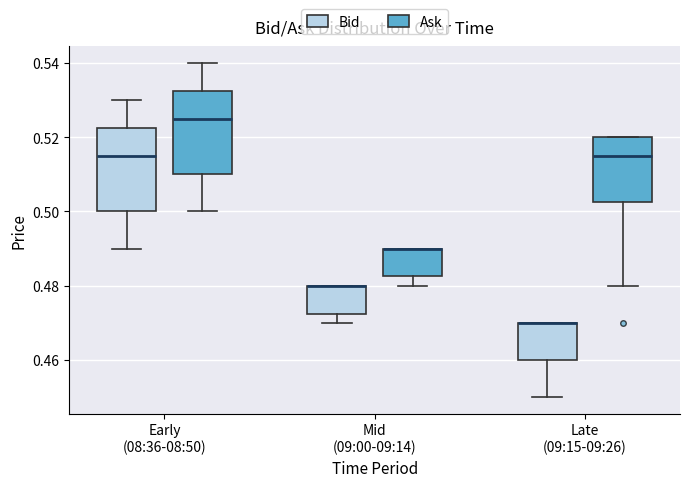

Where does the lower whisker of the box for Early (08:36-08:50) (Ask) end on the y-axis? The values are not printed on the chart, so give them approximately, as read against the axis.

0.500